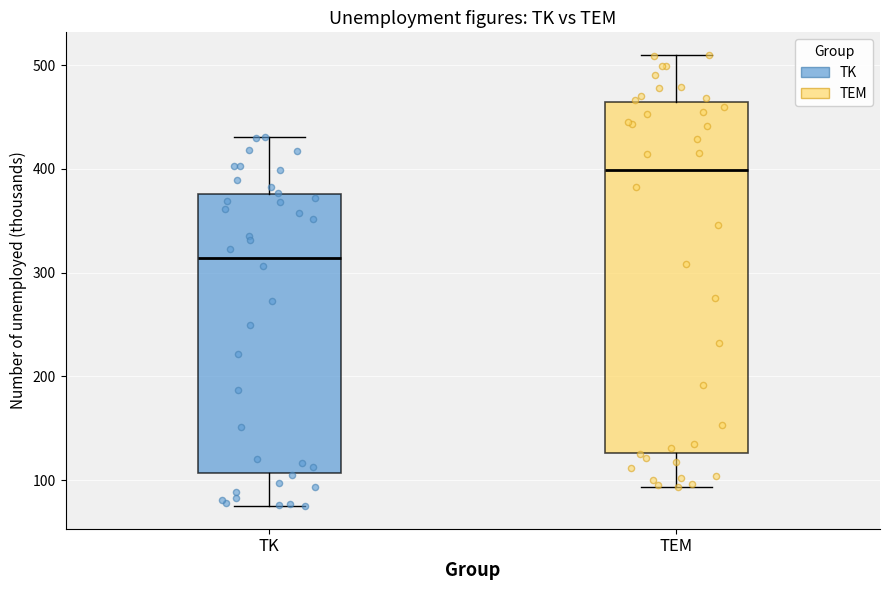

Comparing the boxes themselves (not the whiskers), which one is the tallest?

TEM